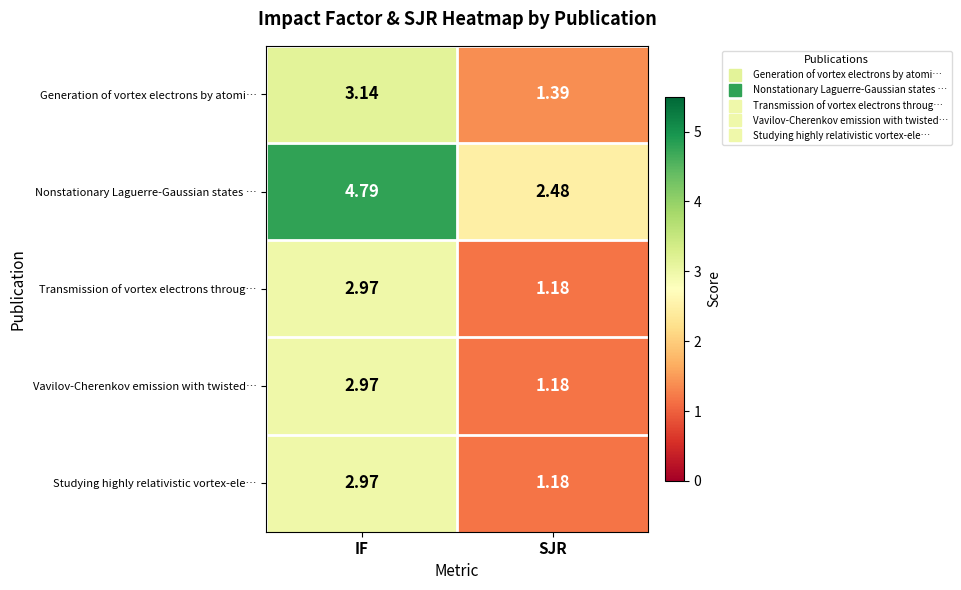

Which category has the highest value across all series?

IF